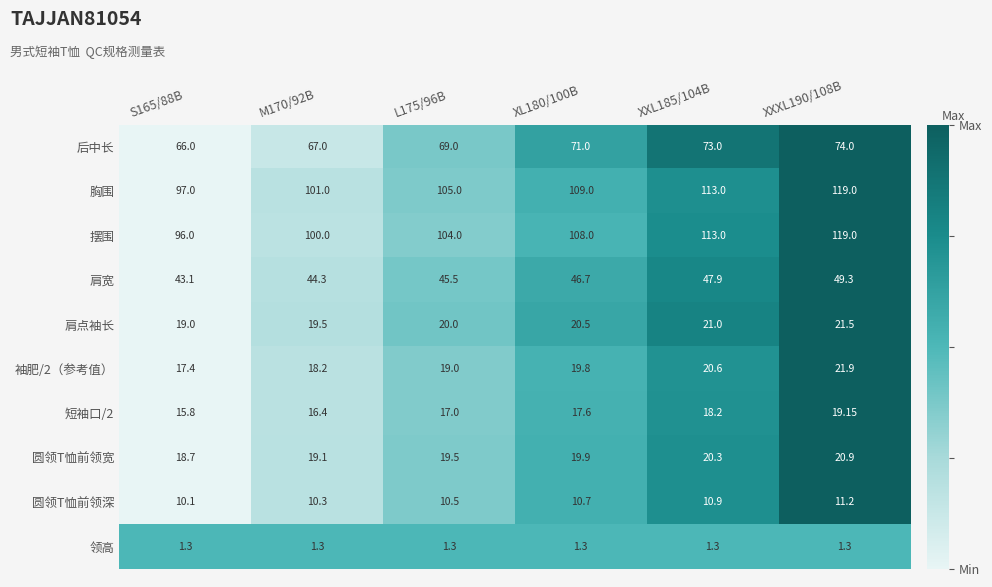

Rank the series at L175/96B from highest to lowest value.

胸围, 摆围, 后中长, 肩宽, 肩点袖长, 圆领T恤前领宽, 袖肥/2（参考值）, 短袖口/2, 圆领T恤前领深, 领高